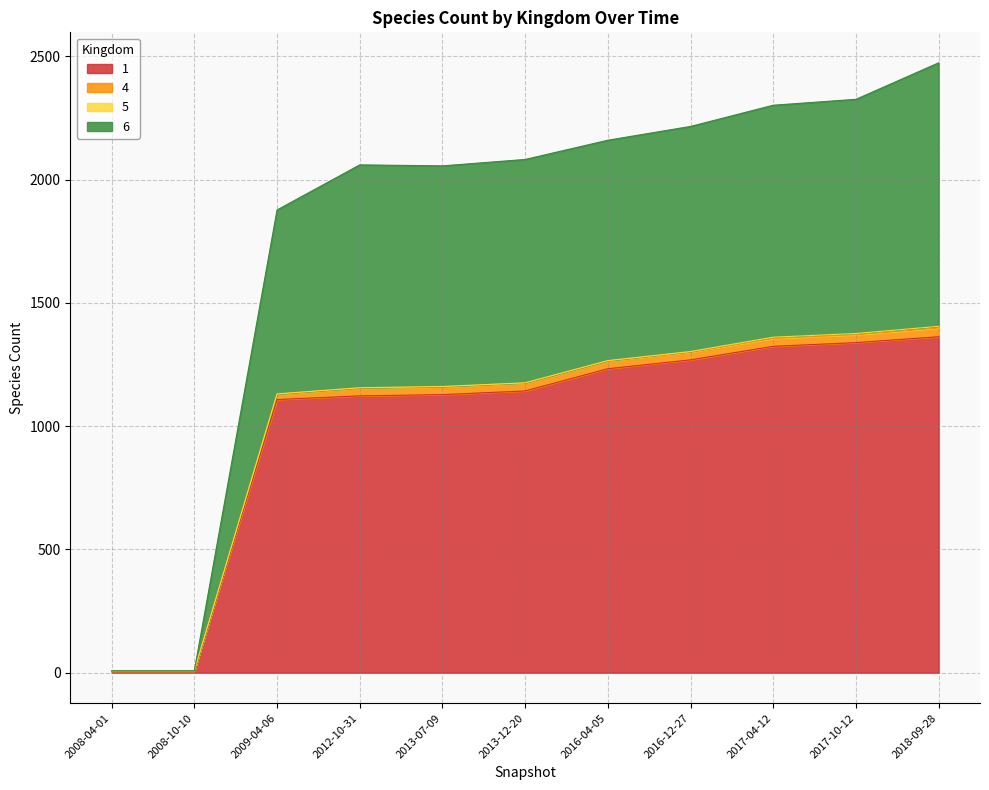

Does the chart have visible grid lines?

Yes